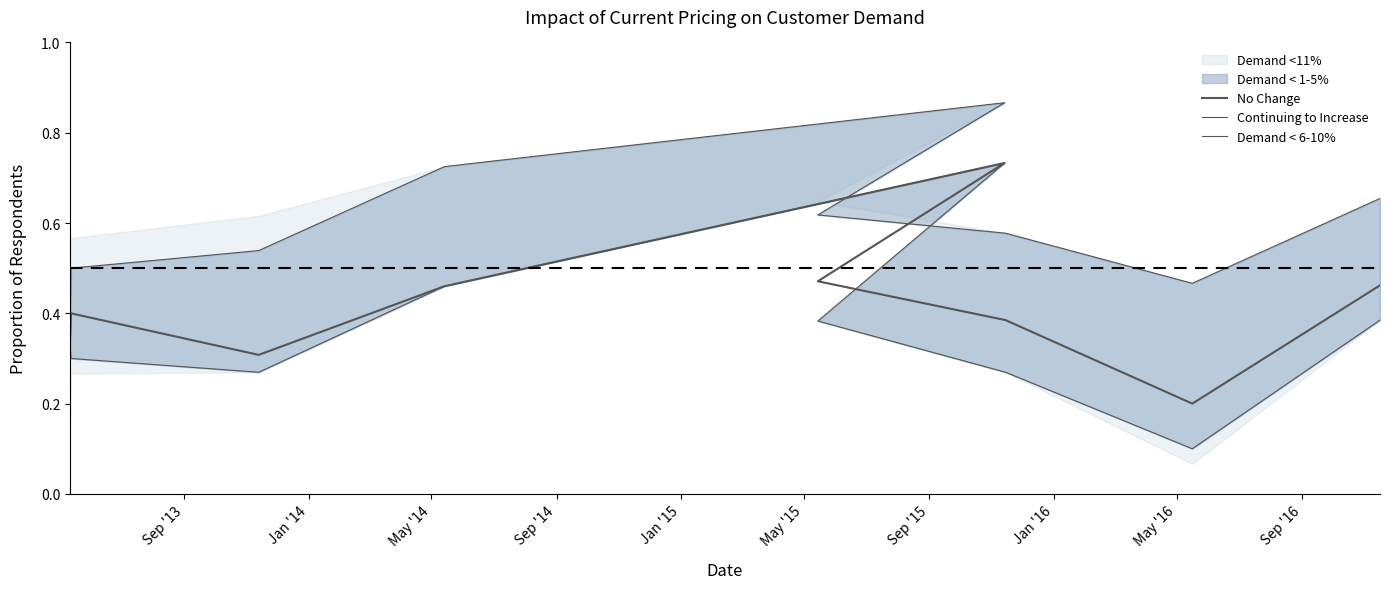

True or false: No Change has a value of 0.4 at Sep '15.

True